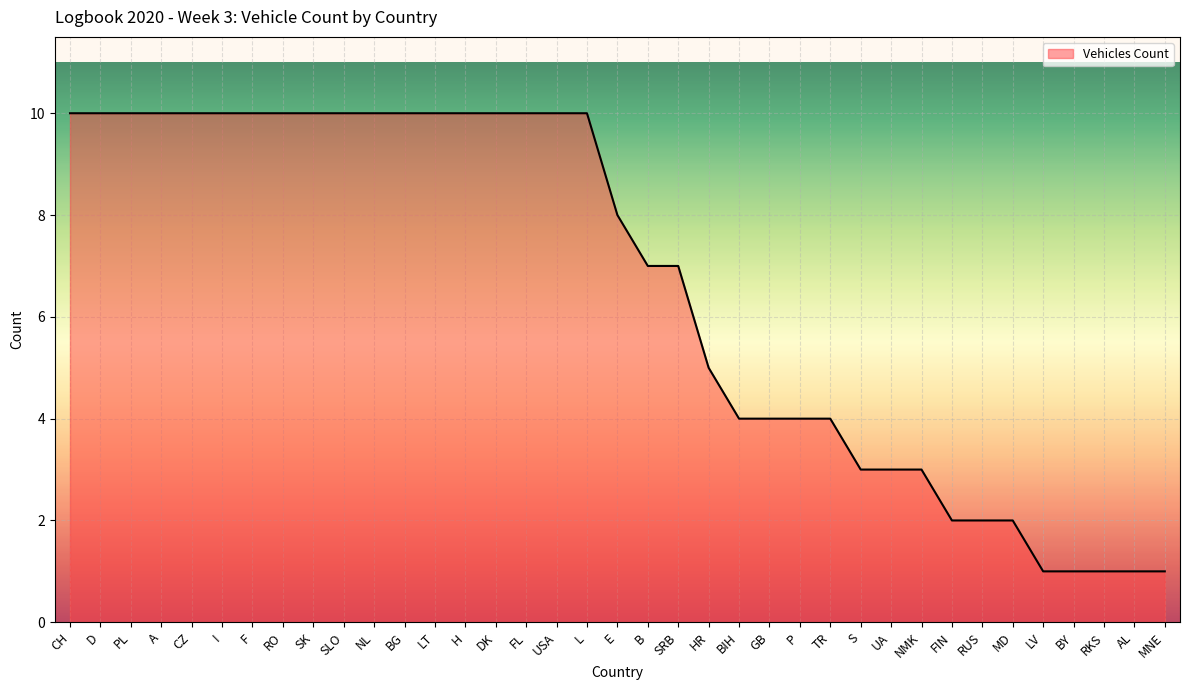

How many lines are shown in the chart?

1